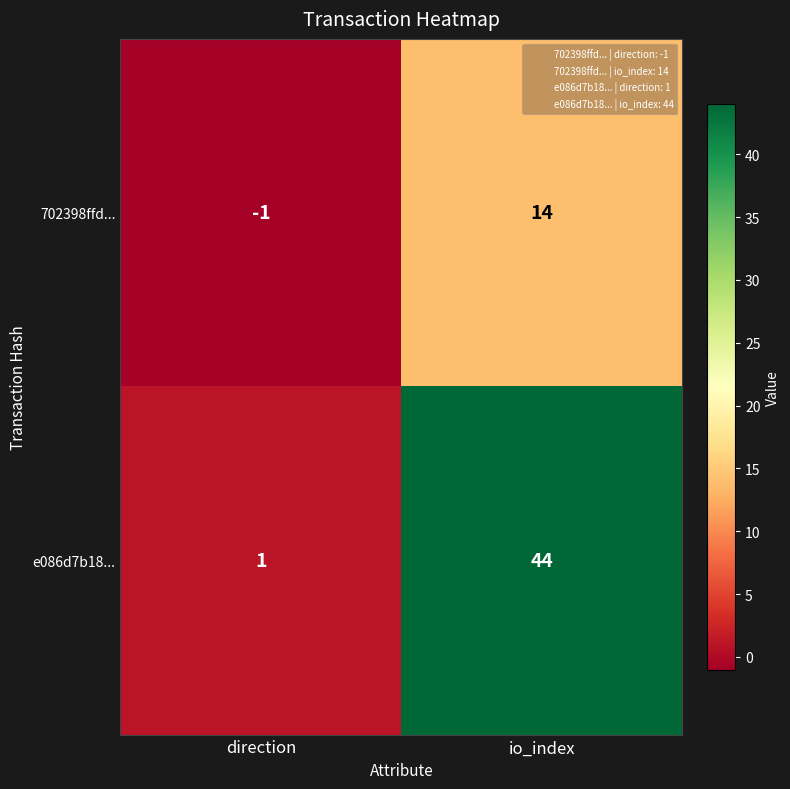

What is the greatest value displayed?

44